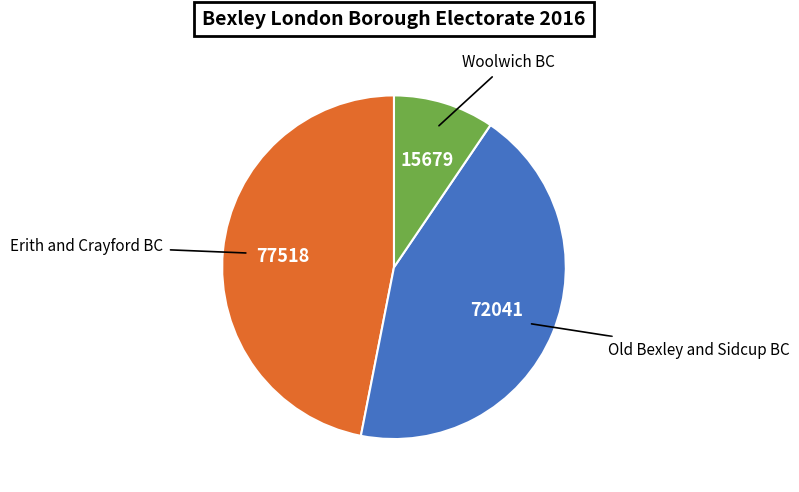

Does Old Bexley and Sidcup BC account for over 50% of the chart?

No